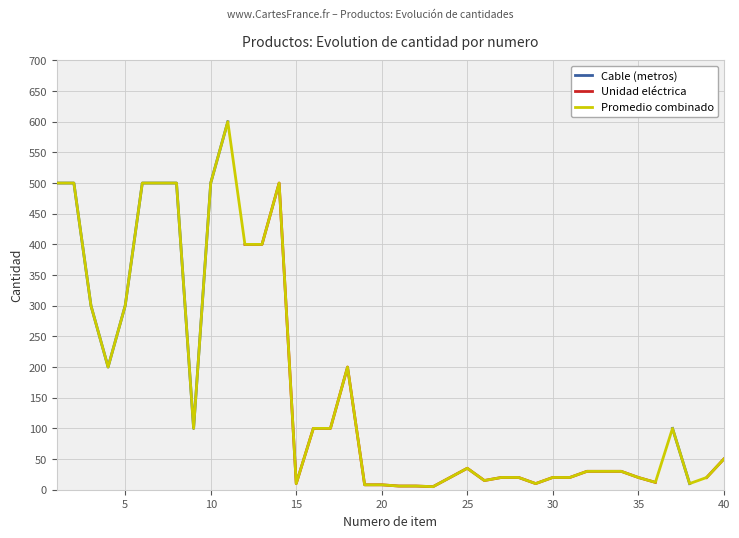

Which series has the largest total across all categories?

Promedio combinado